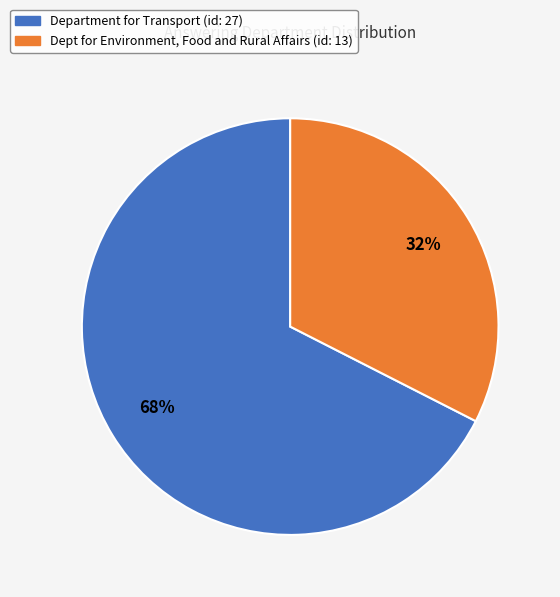

Rank the categories by value from highest to lowest.

Department for Transport (id: 27), Dept for Environment, Food and Rural Affairs (id: 13)